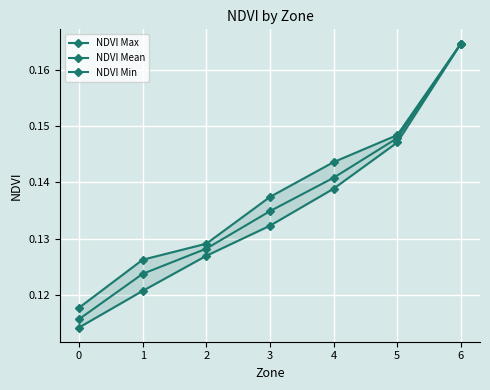

The NDVI Max series shows 0.1 at 2. True or false?

True